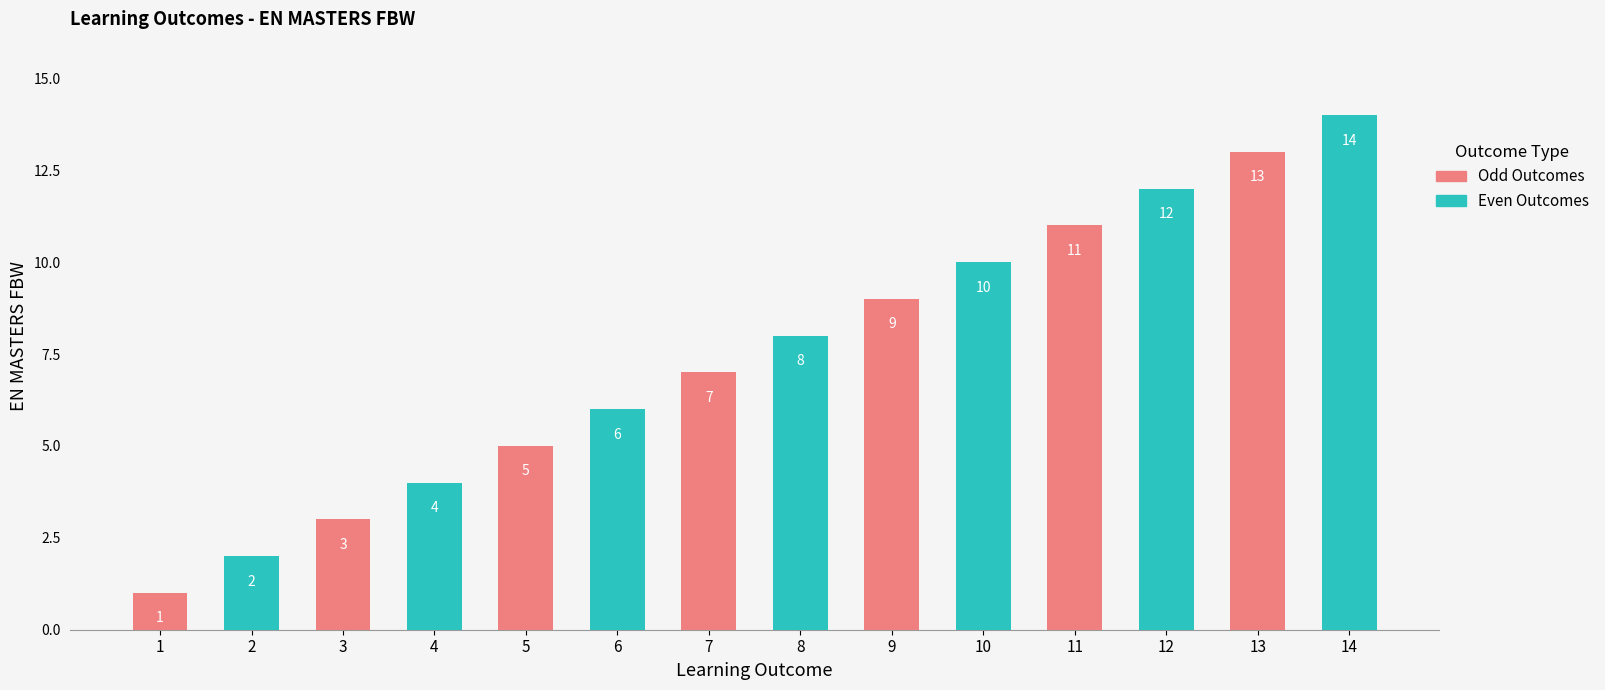

Is the value of Odd Outcomes at 7 greater than the value of Even Outcomes at 3?

Yes